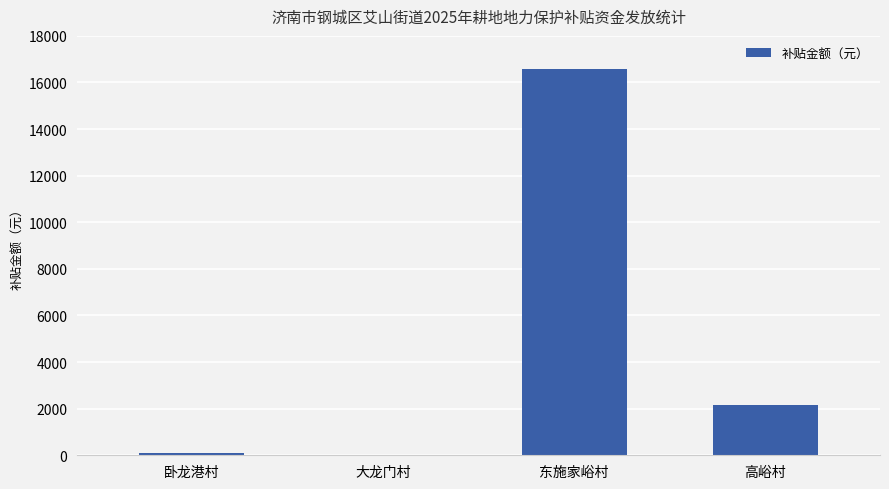

At which label does the data first exceed 2164?

东施家峪村